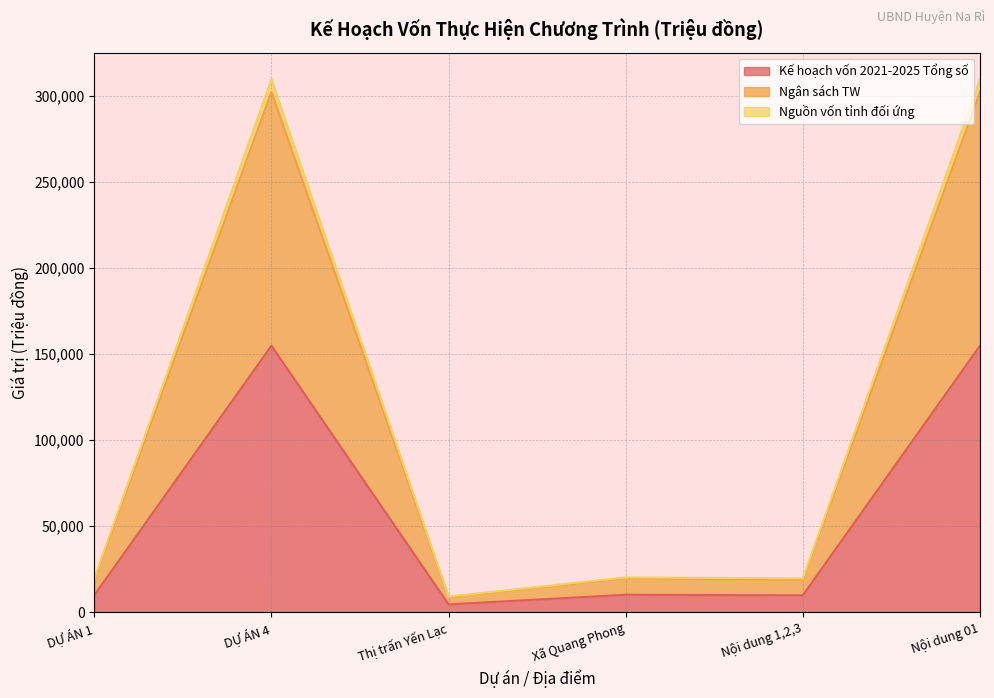

What is the sum of the Ngân sách TW values at Nội dung 1,2,3 and DỰ ÁN 4?

321227.9